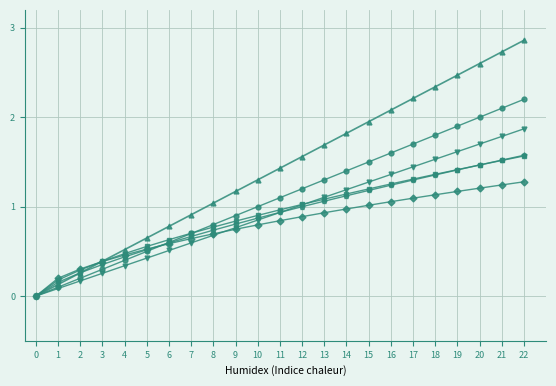

Which category has the highest value across all series?

22